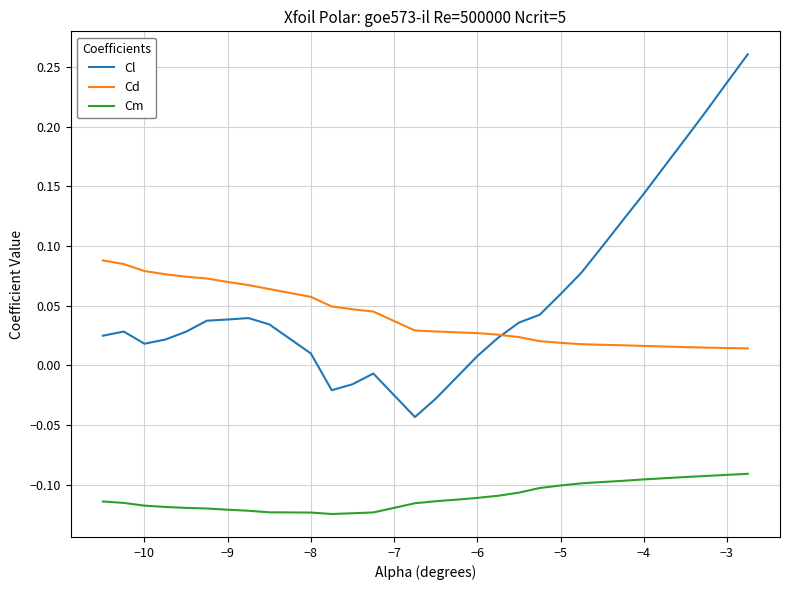

True or false: Cm and Cd cross at least once.

False